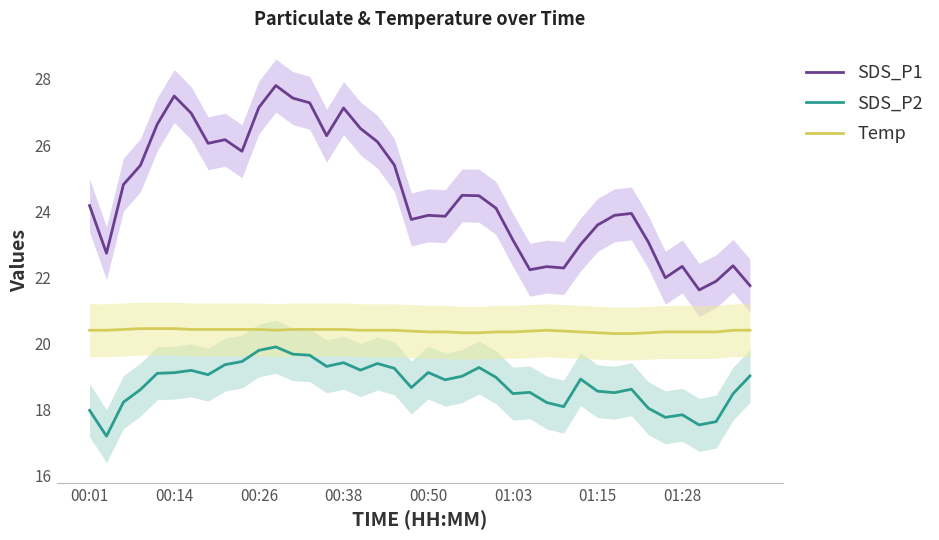

What is the average value of the SDS_P2 series?

18.8